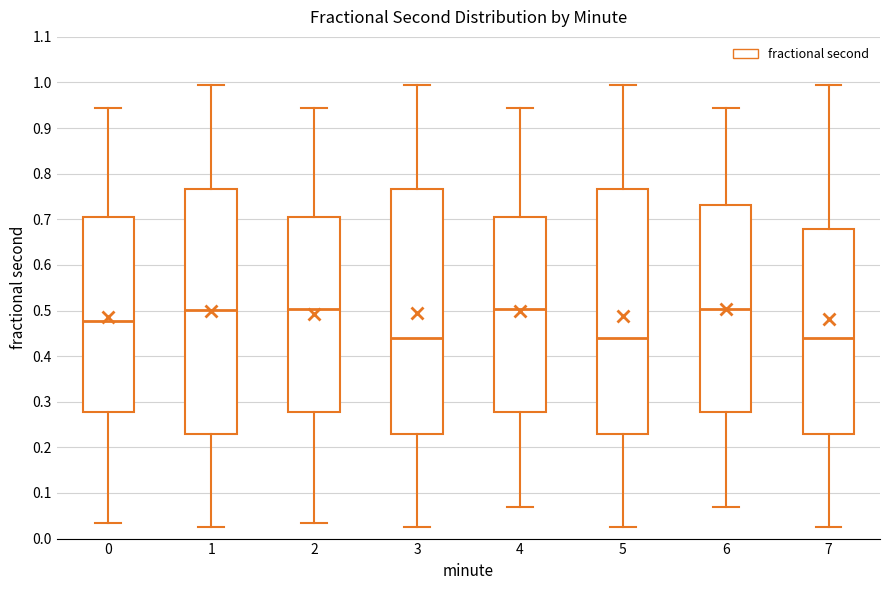

Reading left to right, read every box against the y-axis: the position of its median line, the range the box covers, and the ends of its whiskers. The values are not printed on the chart, so give them approximately, as read against the axis.

0: median 0.48, box 0.28 to 0.71, whiskers 0.03 to 0.95
1: median 0.50, box 0.23 to 0.77, whiskers 0.03 to 0.99
2: median 0.50, box 0.28 to 0.71, whiskers 0.03 to 0.95
3: median 0.44, box 0.23 to 0.77, whiskers 0.03 to 0.99
4: median 0.50, box 0.28 to 0.71, whiskers 0.07 to 0.95
5: median 0.44, box 0.23 to 0.77, whiskers 0.03 to 0.99
6: median 0.50, box 0.28 to 0.73, whiskers 0.07 to 0.95
7: median 0.44, box 0.23 to 0.68, whiskers 0.03 to 0.99